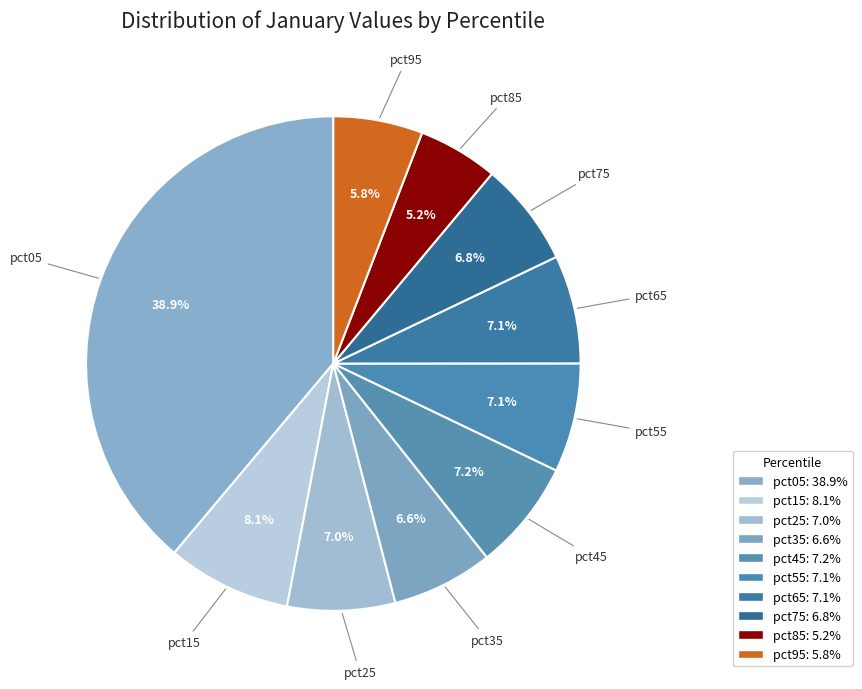

Which category has the smallest portion of the pie?

pct85